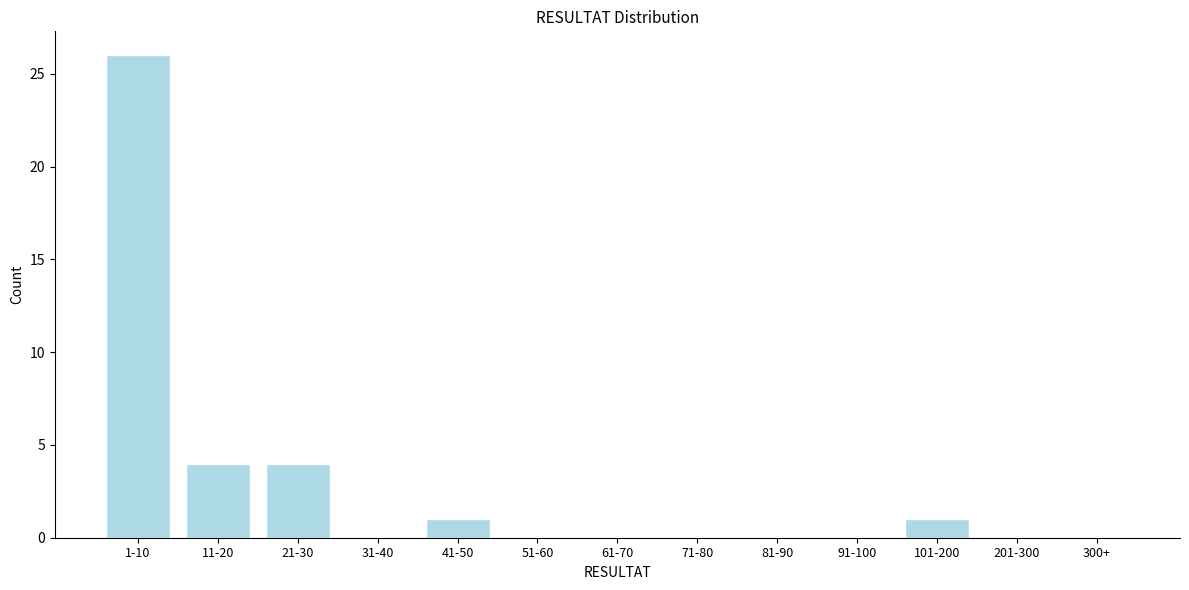

Reading left to right, extract all data points from this chart.

1-10=26	11-20=4	21-30=4	31-40=0	41-50=1	51-60=0	61-70=0	71-80=0	81-90=0	91-100=0	101-200=1	201-300=0	300+=0